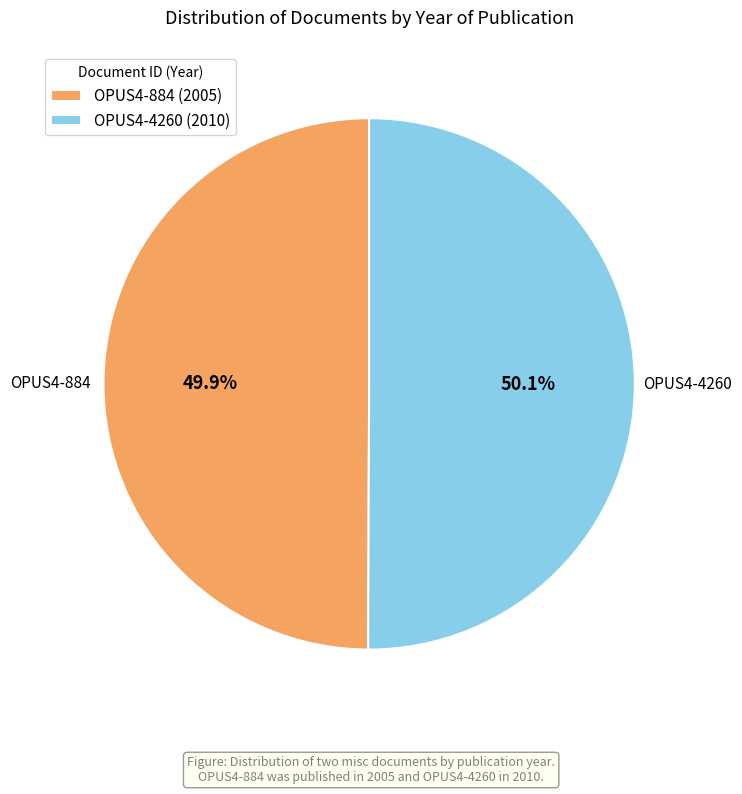

Is there any slice that represents more than half of the pie?

Yes